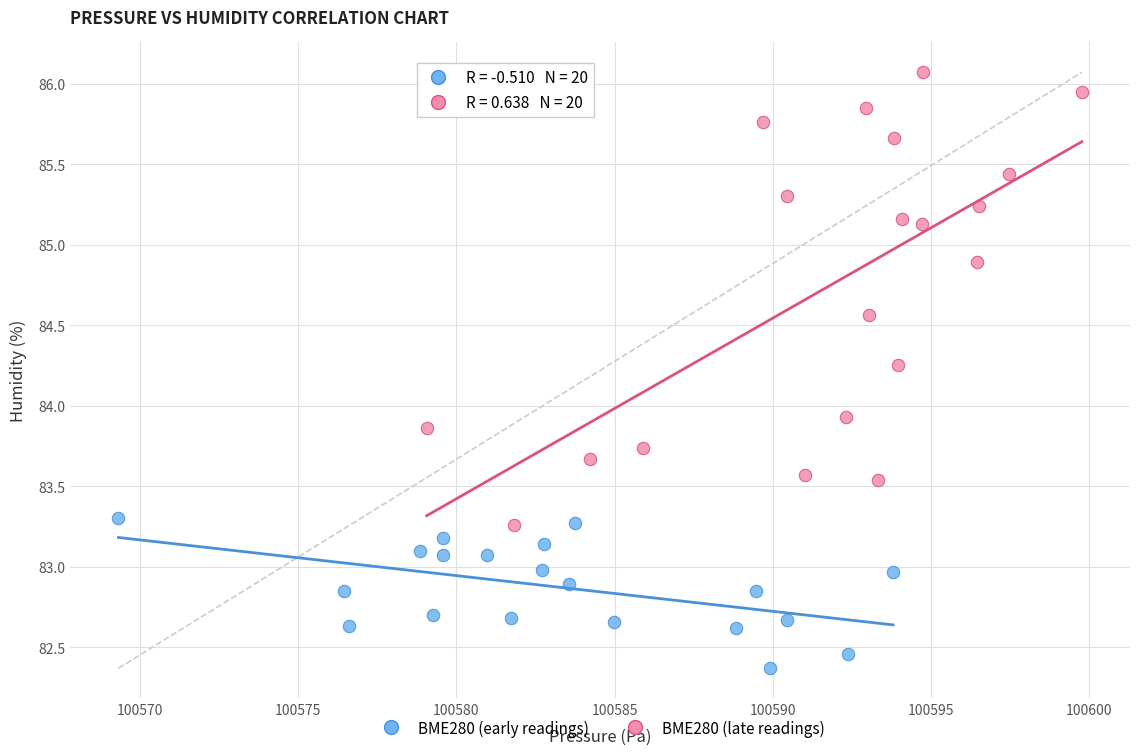

Which series contains the highest Y value?

BME280 (late readings)